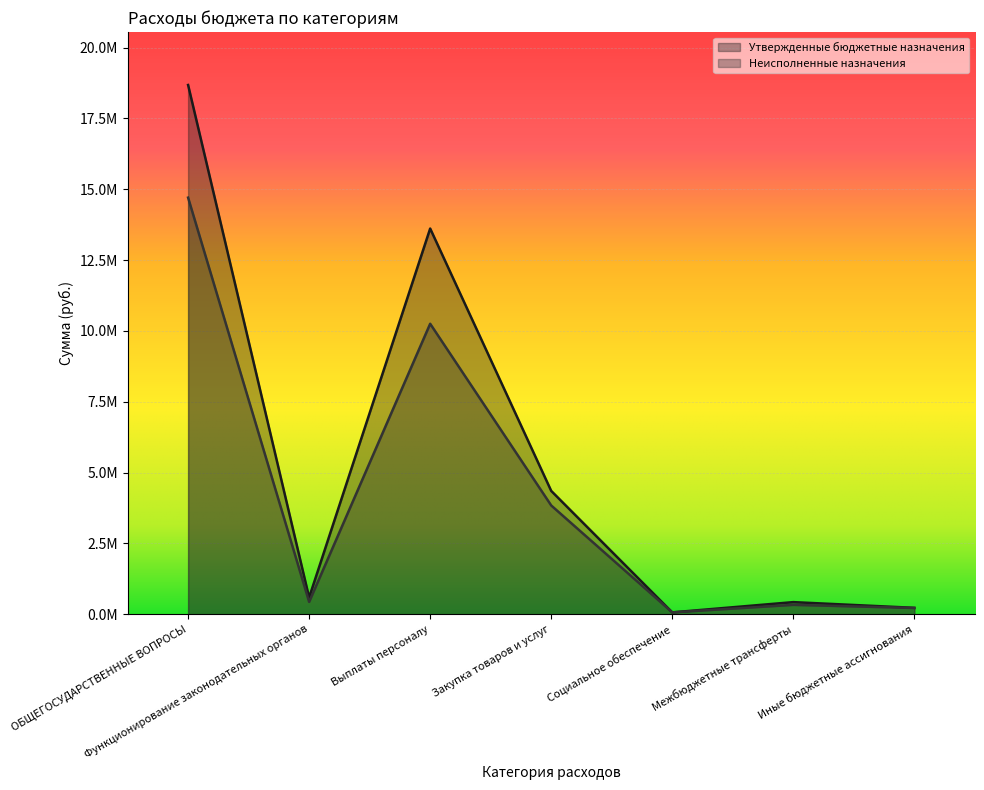

True or false: Неисполненные назначения and Утвержденные бюджетные назначения cross at least once.

False